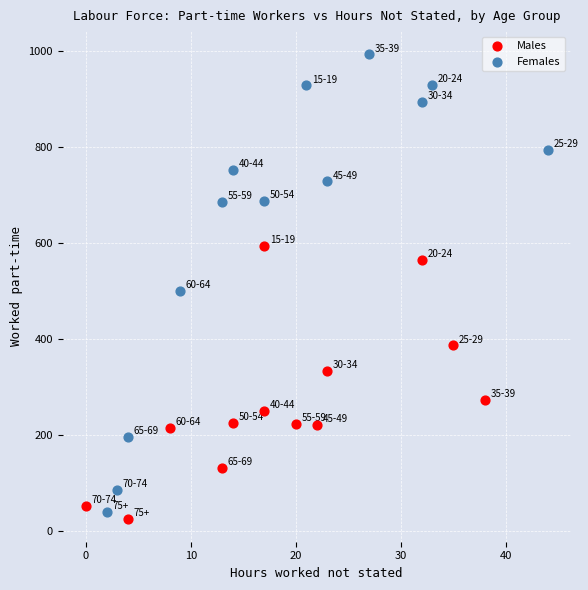

Which series has the widest spread of Y values?

Females